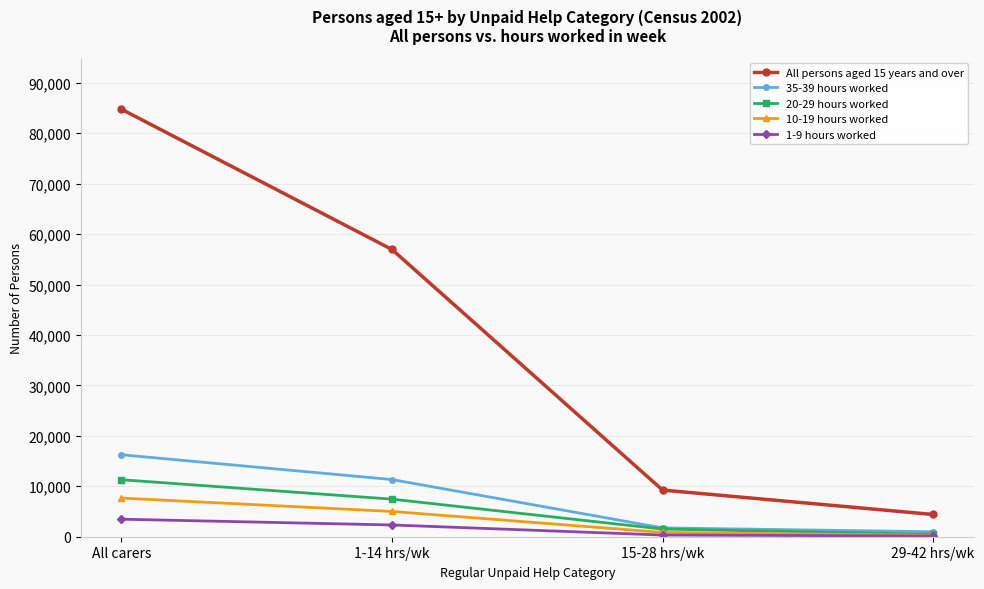

Is this an area chart (filled region under the line)?

No